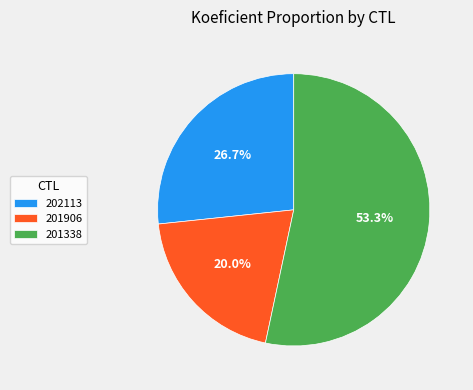

Does any single category account for the majority?

Yes